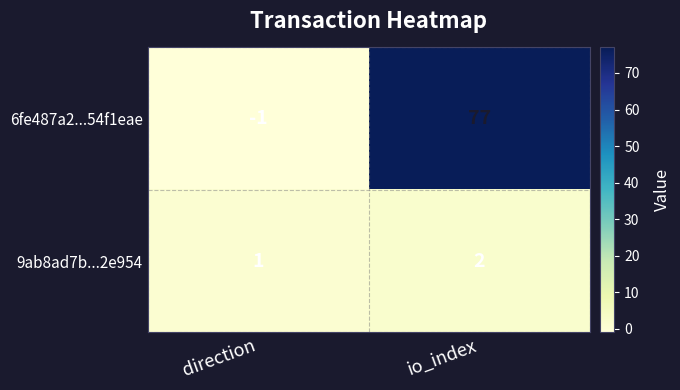

Is it true that 9ab8ad7b...2e954 equals 1 at direction?

True